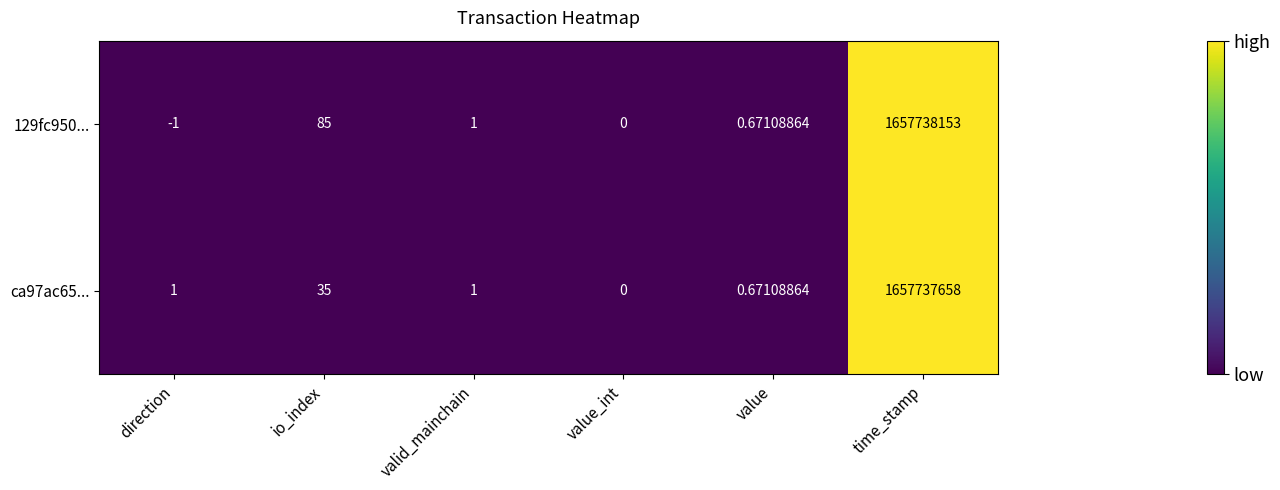

Which category has the highest value in the ca97ac65... series?

time_stamp